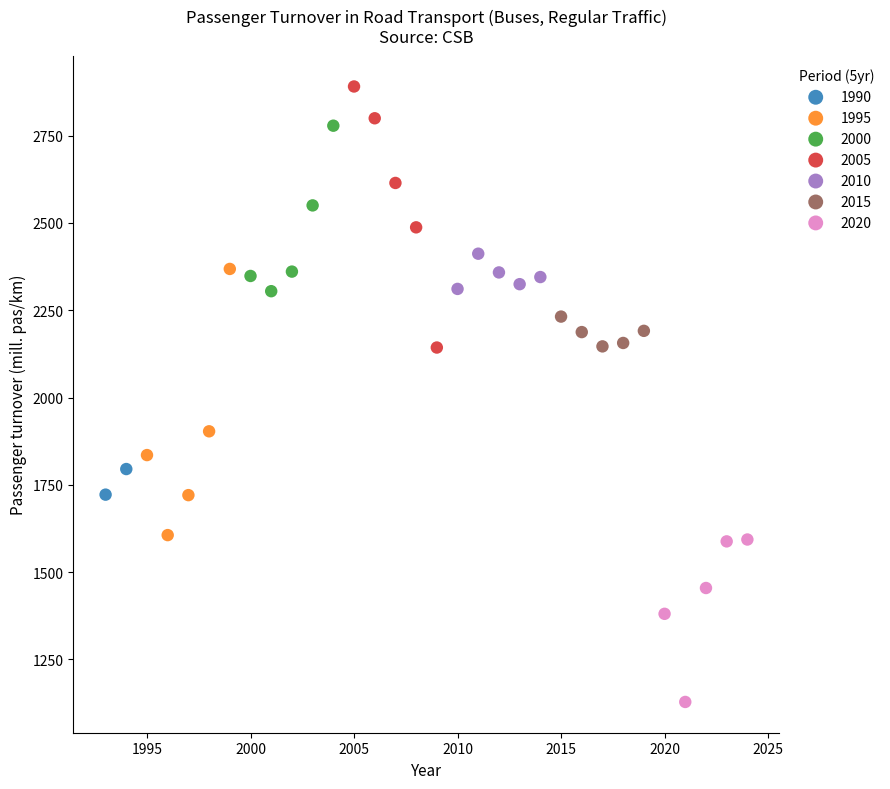

What are all the series names shown in the legend?

1990, 1995, 2000, 2005, 2010, 2015, 2020